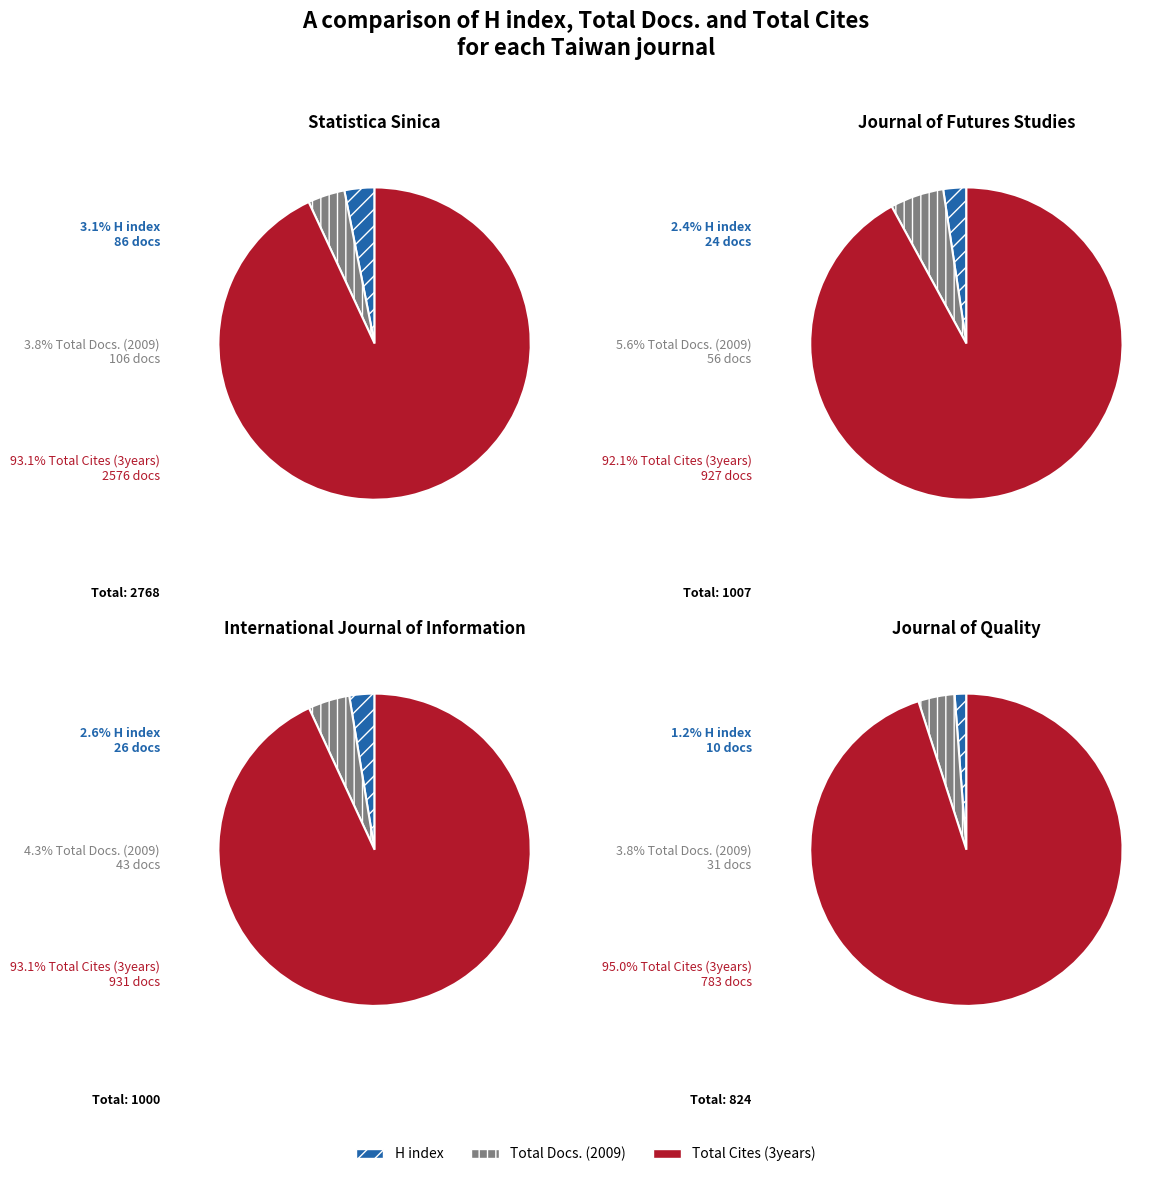

To the nearest percent, what percentage of the pie is Journal of Quality?

15%